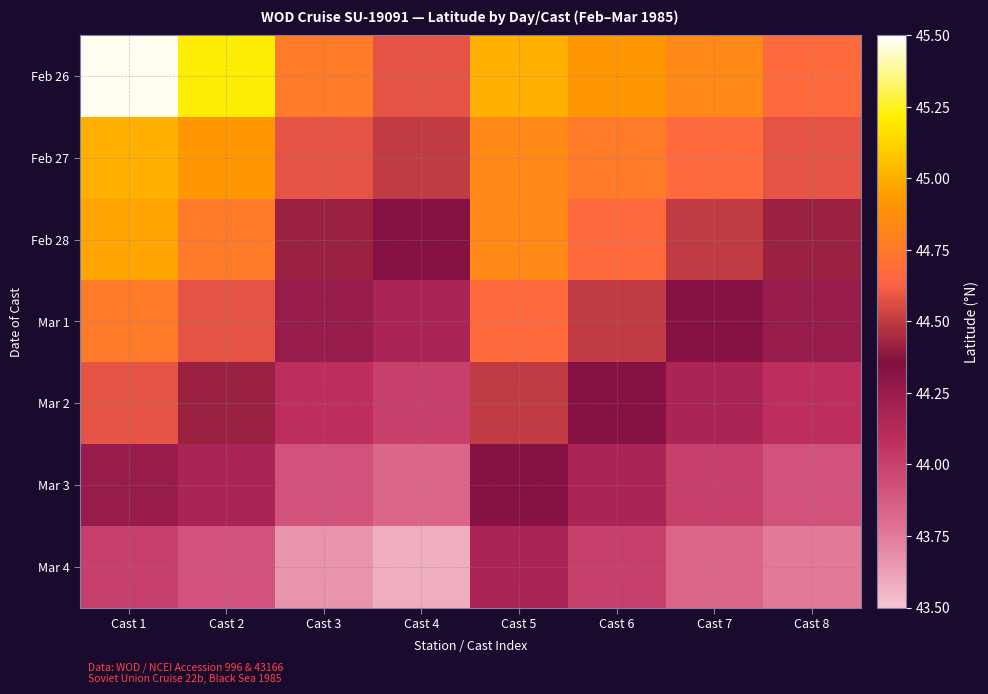

Which label corresponds to the largest value in the chart?

Cast 1